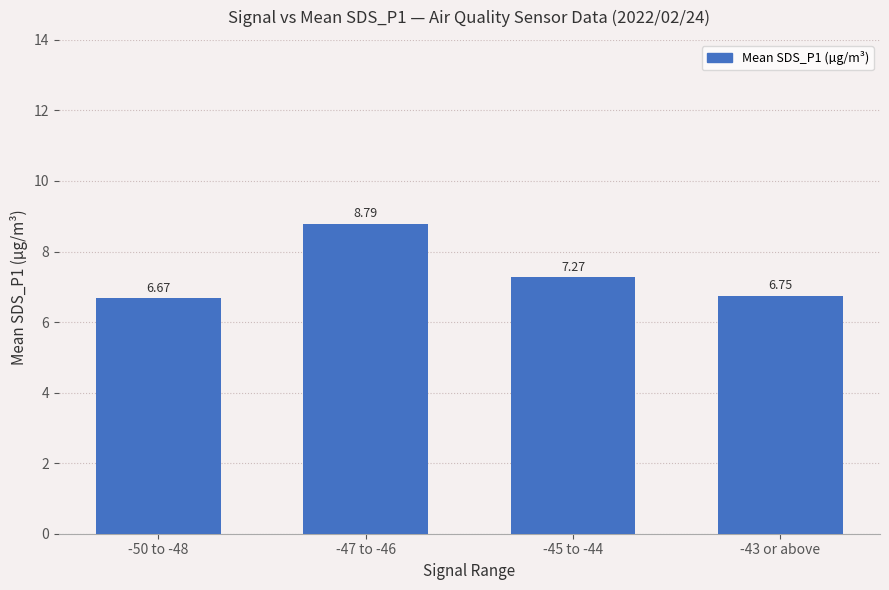

What is the difference between the values at -50 to -48 and -45 to -44?

0.6